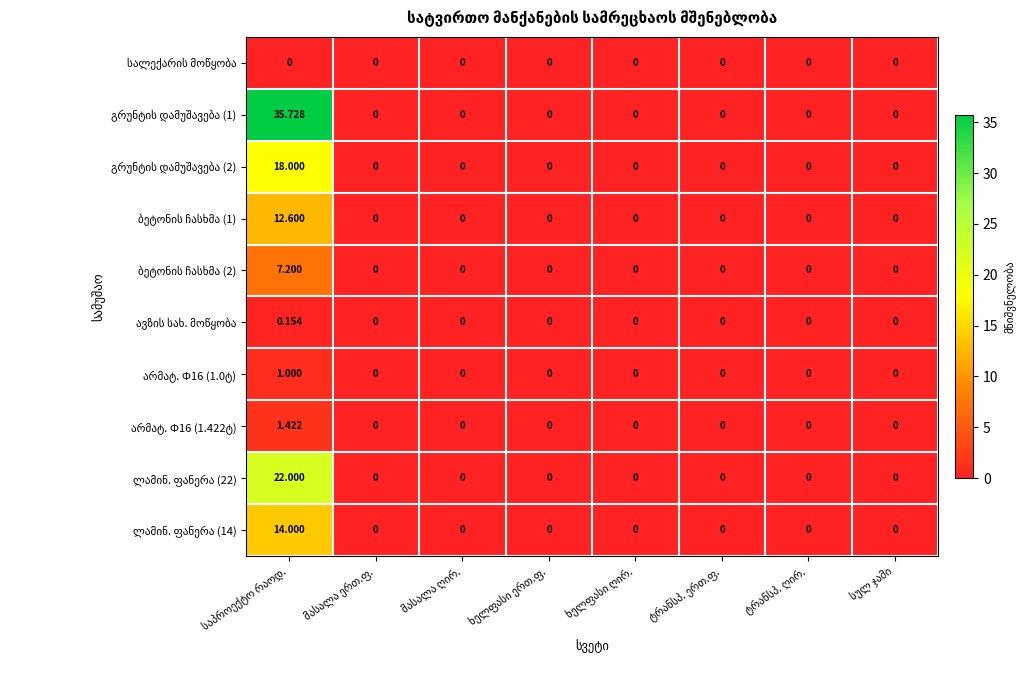

The არმატ. Ф16 (1.422ტ) series shows 0.0 at ხელფასი ღირ.. True or false?

True